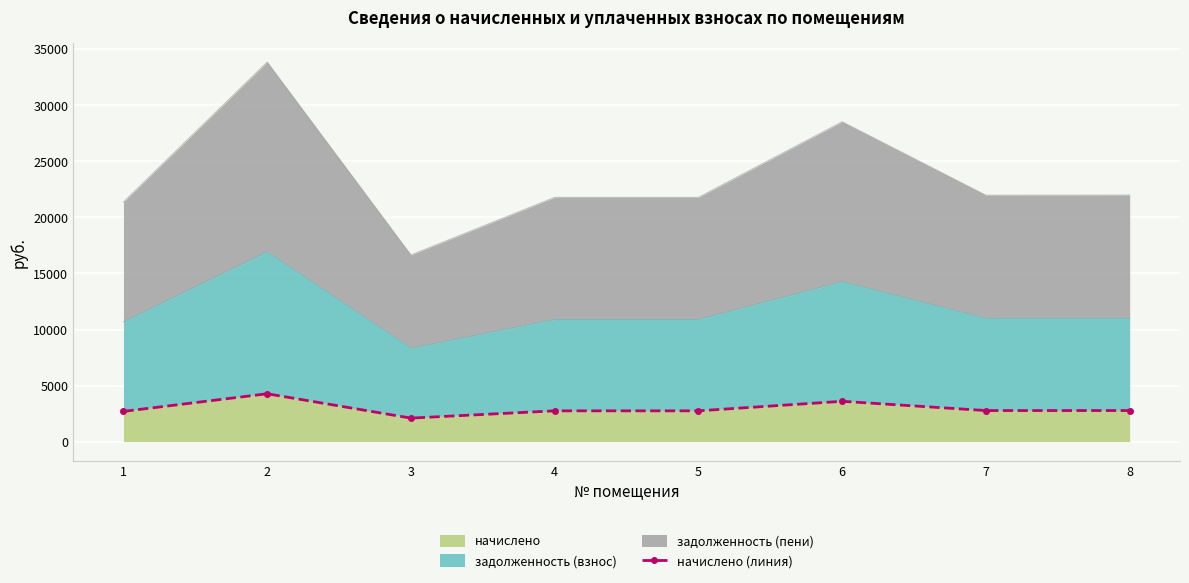

What is the minimum value for начислено?

2099.5